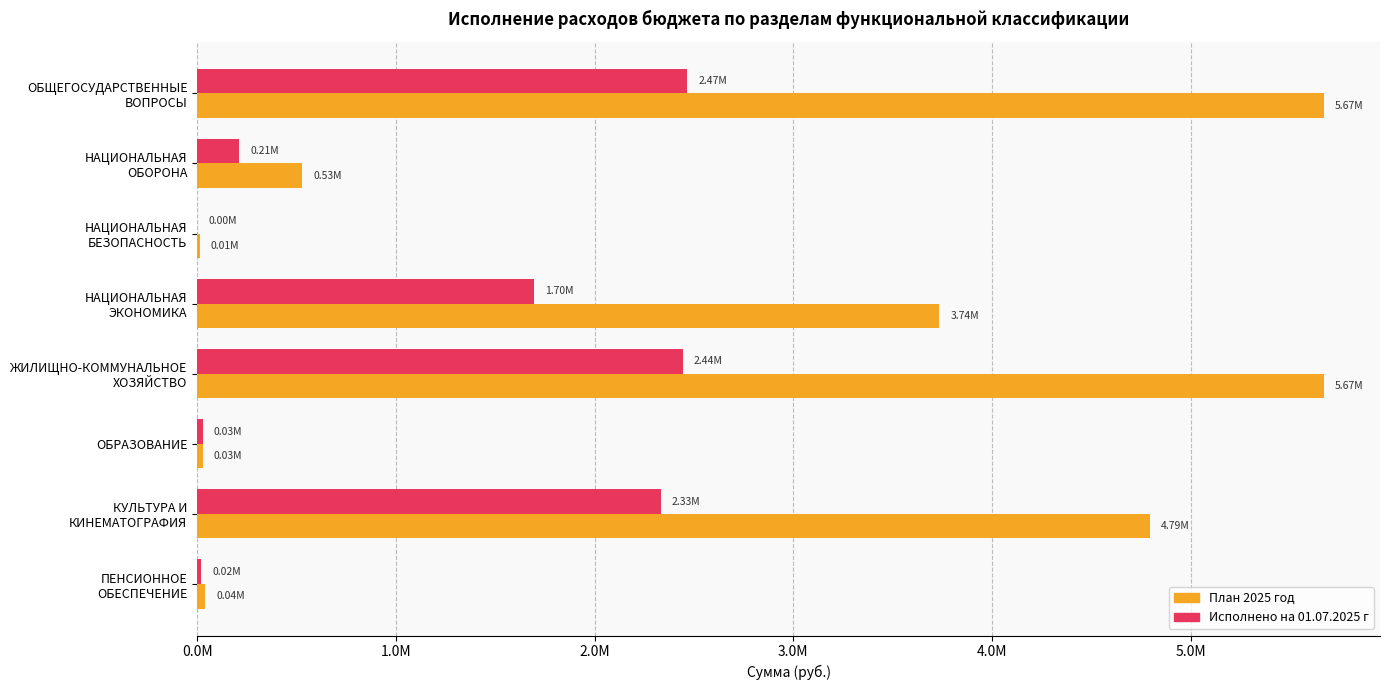

What are all the series names shown in the legend?

План 2025 год, Исполнено на 01.07.2025 г